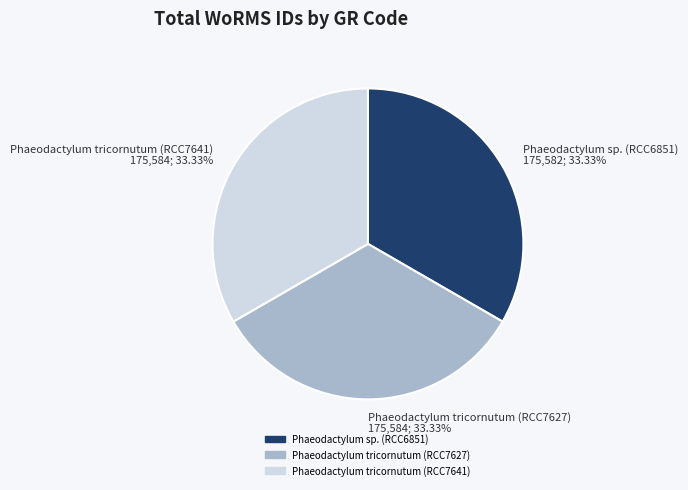

Approximately how many times larger is the value at Phaeodactylum tricornutum (RCC7627) compared to Phaeodactylum tricornutum (RCC7641)?

1.0